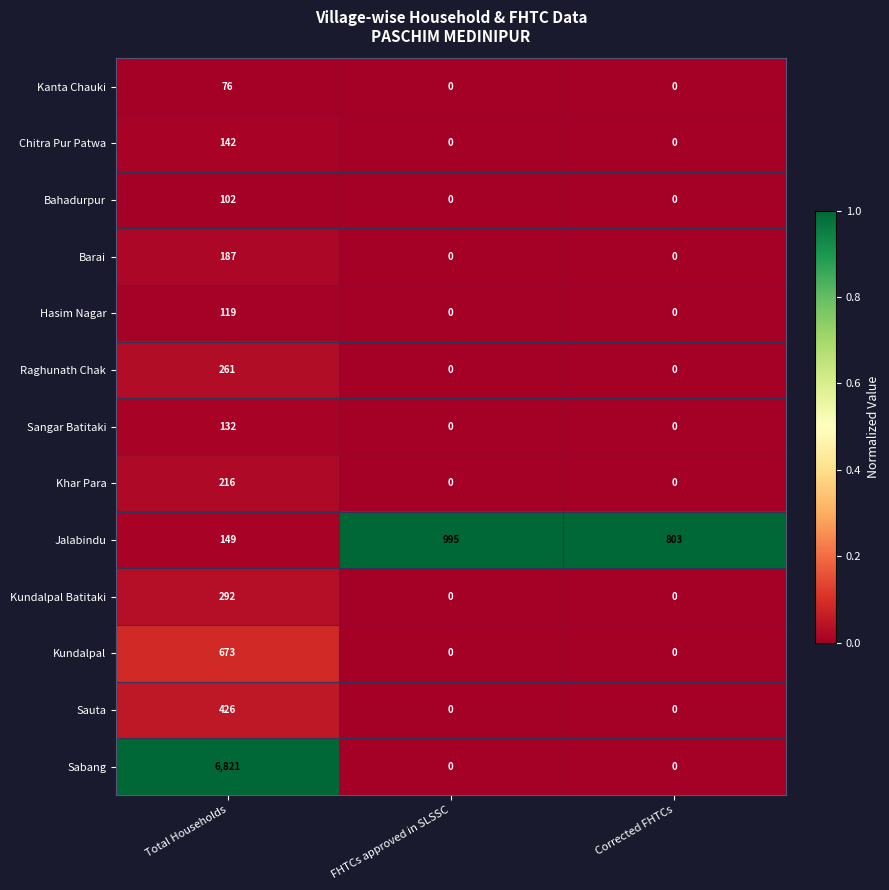

Between Total Households and Corrected FHTCs, which series saw the biggest shift?

Sabang